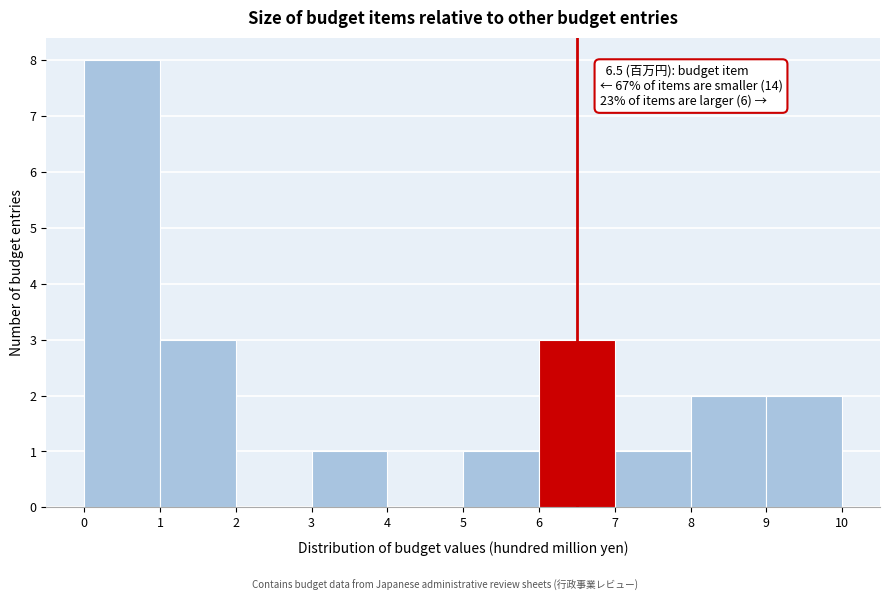

Over which range of the x-axis is the bar tallest?

0 to 1